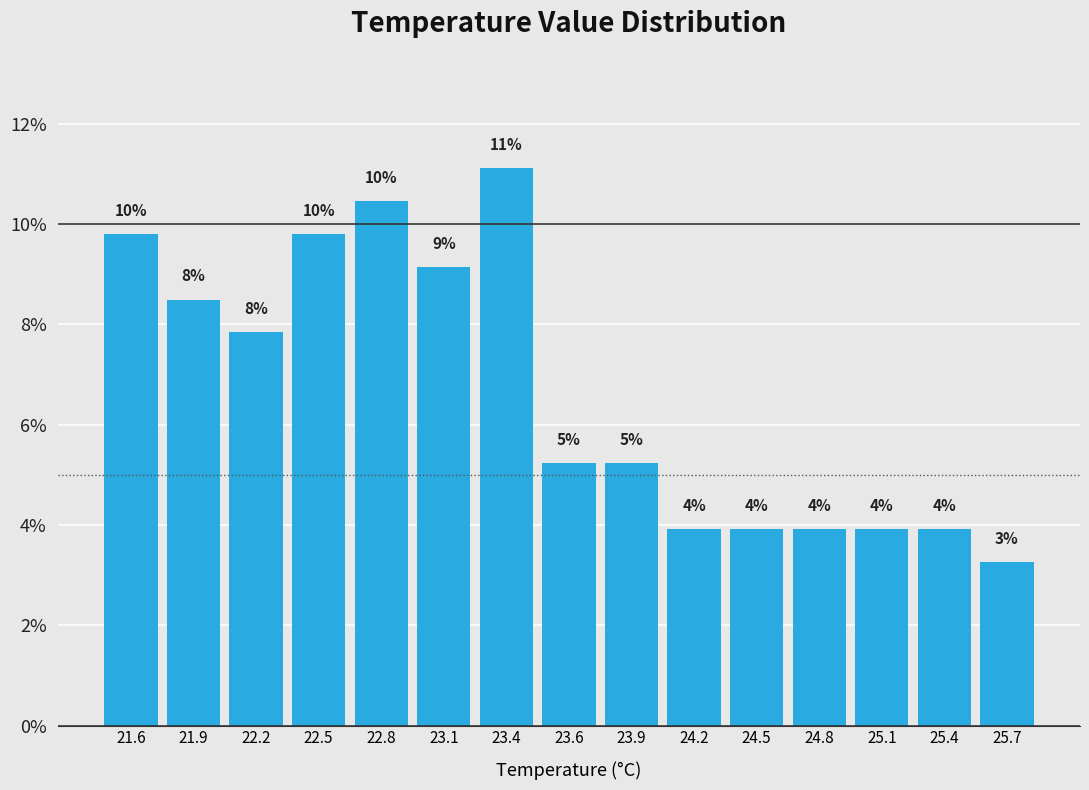

How many bars are there in total?

15